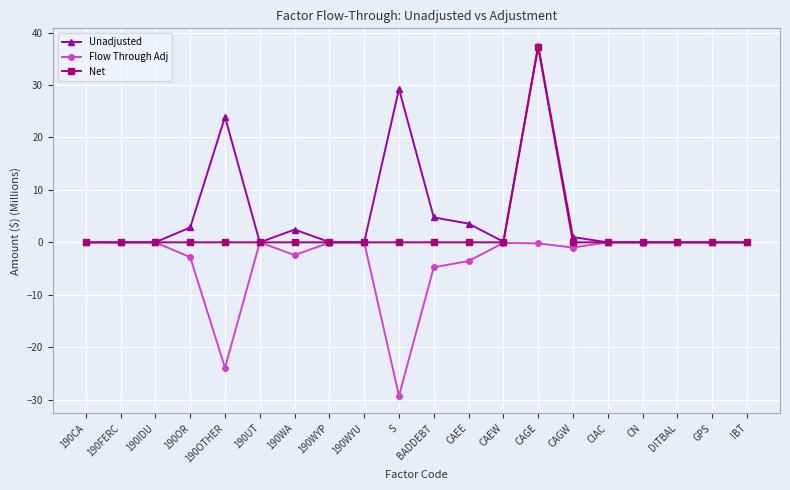

Is the value of Flow Through Adj at CAEE greater than the value of Net at CN?

No